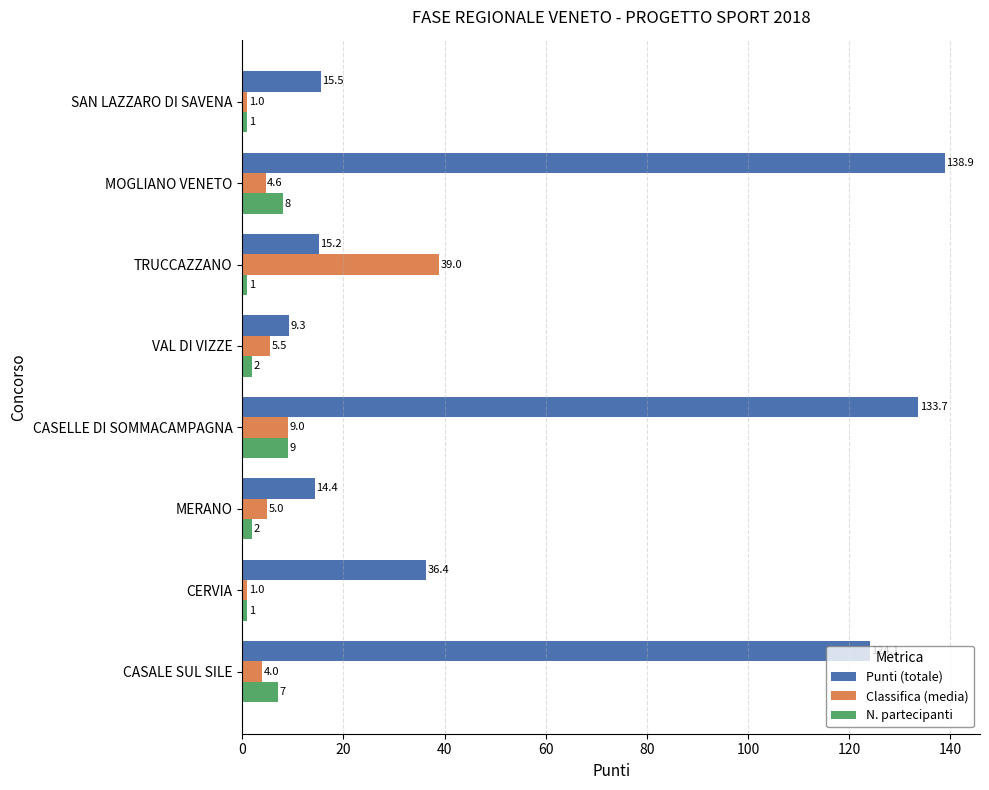

Which category has the highest value in the Punti (totale) series?

MOGLIANO VENETO